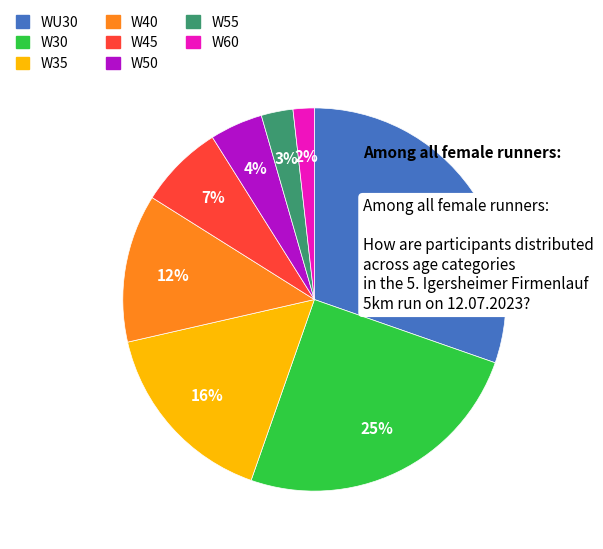

To the nearest percent, what is the difference between the WU30 and W45 slice percentages?

23%